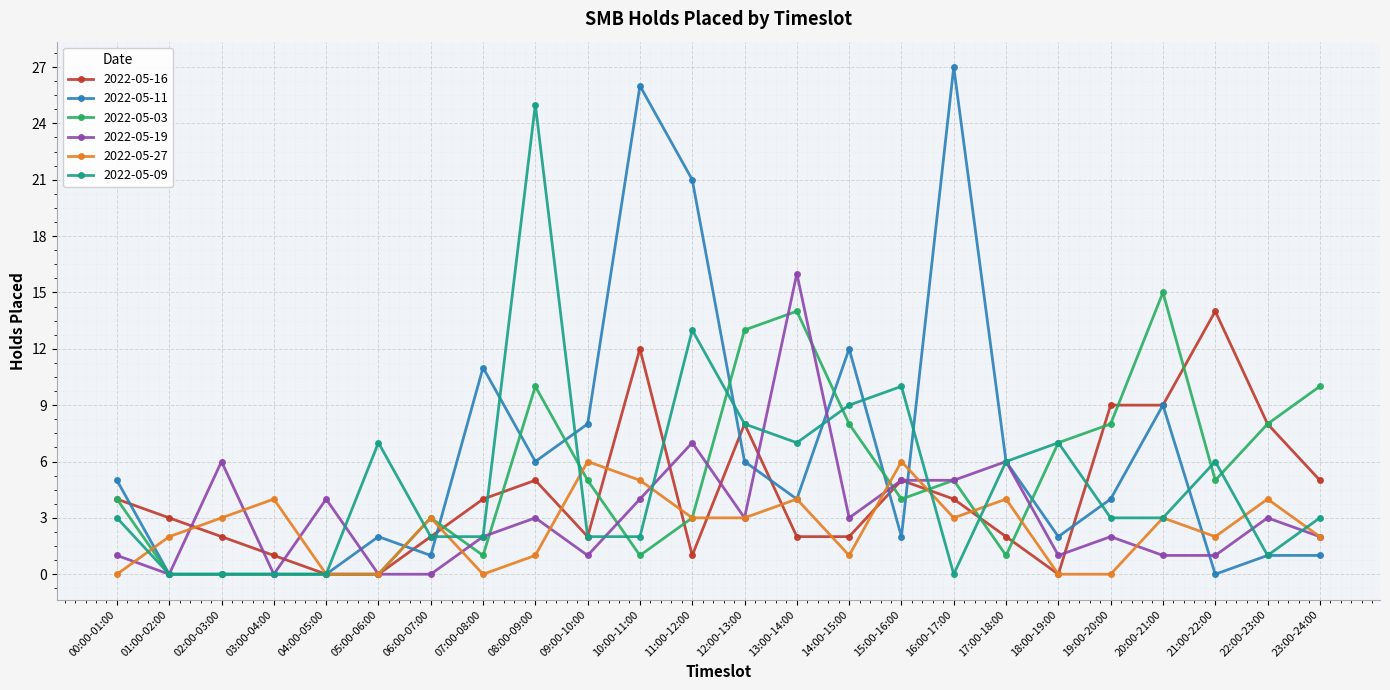

At which label does 2022-05-19 reach its peak?

13:00-14:00